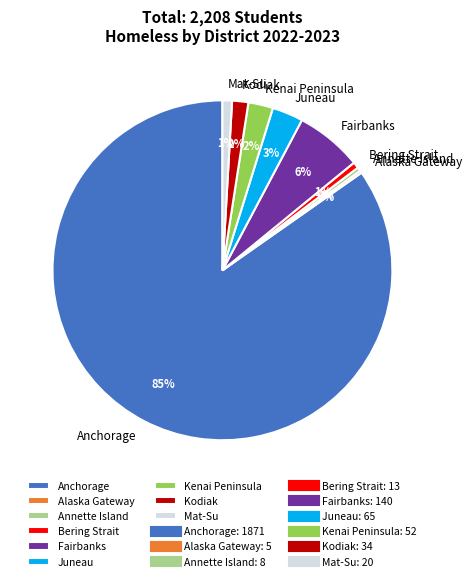

Between Annette Island and Fairbanks, which is larger?

Fairbanks